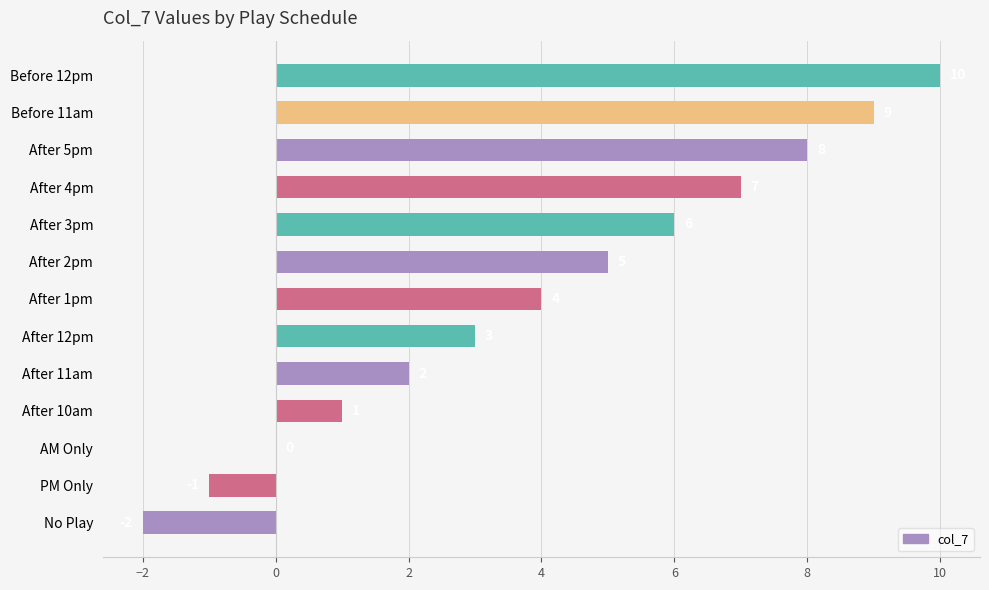

Are the bars horizontal?

Yes